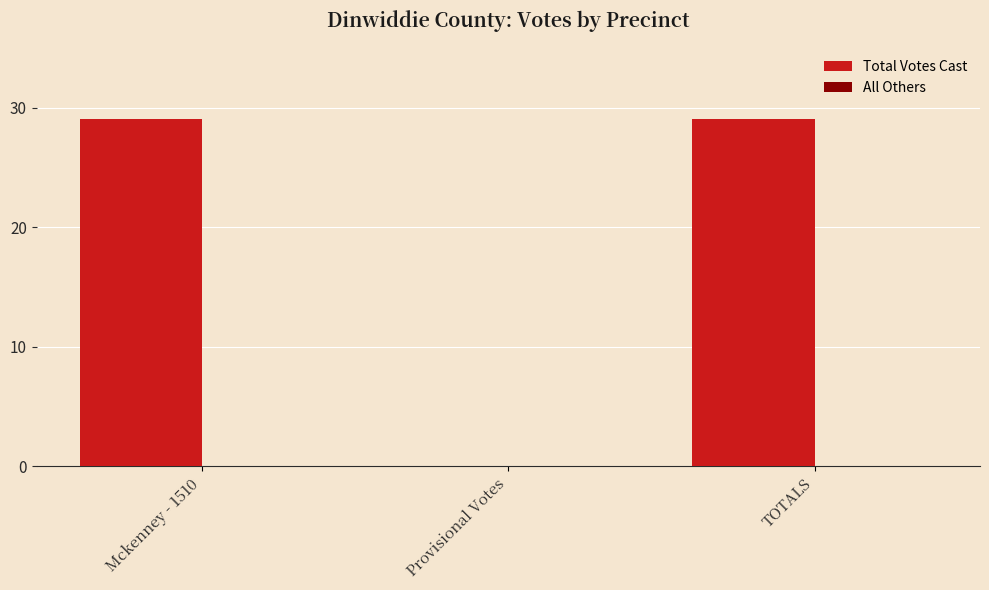

At which label is the value closest to 14?

Provisional Votes